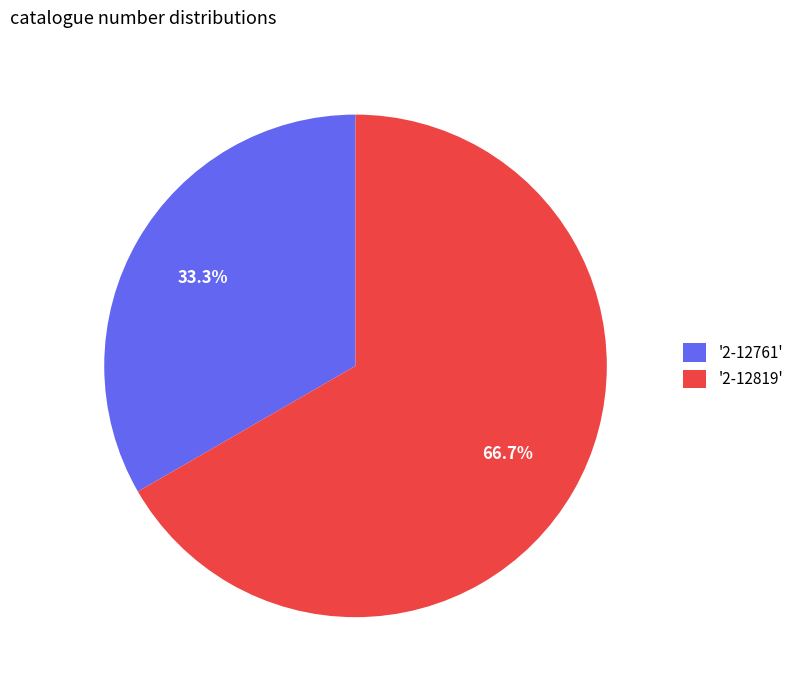

Which has a higher value, '2-12819' or '2-12761'?

'2-12819'